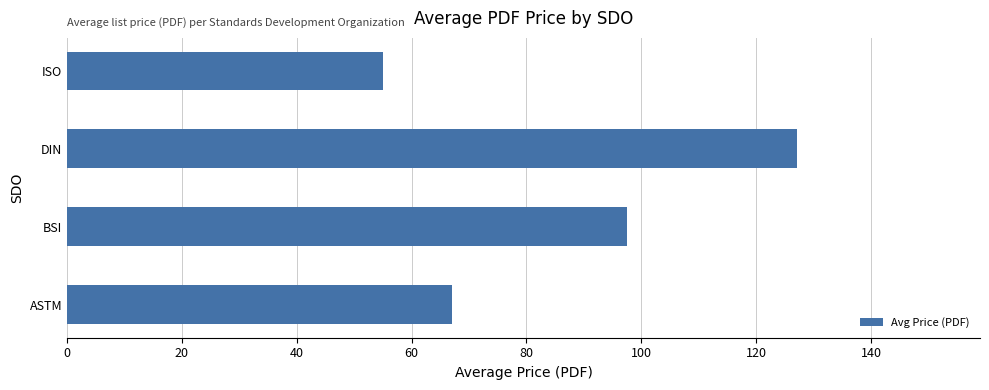

Rank the categories by value from highest to lowest.

DIN, BSI, ASTM, ISO